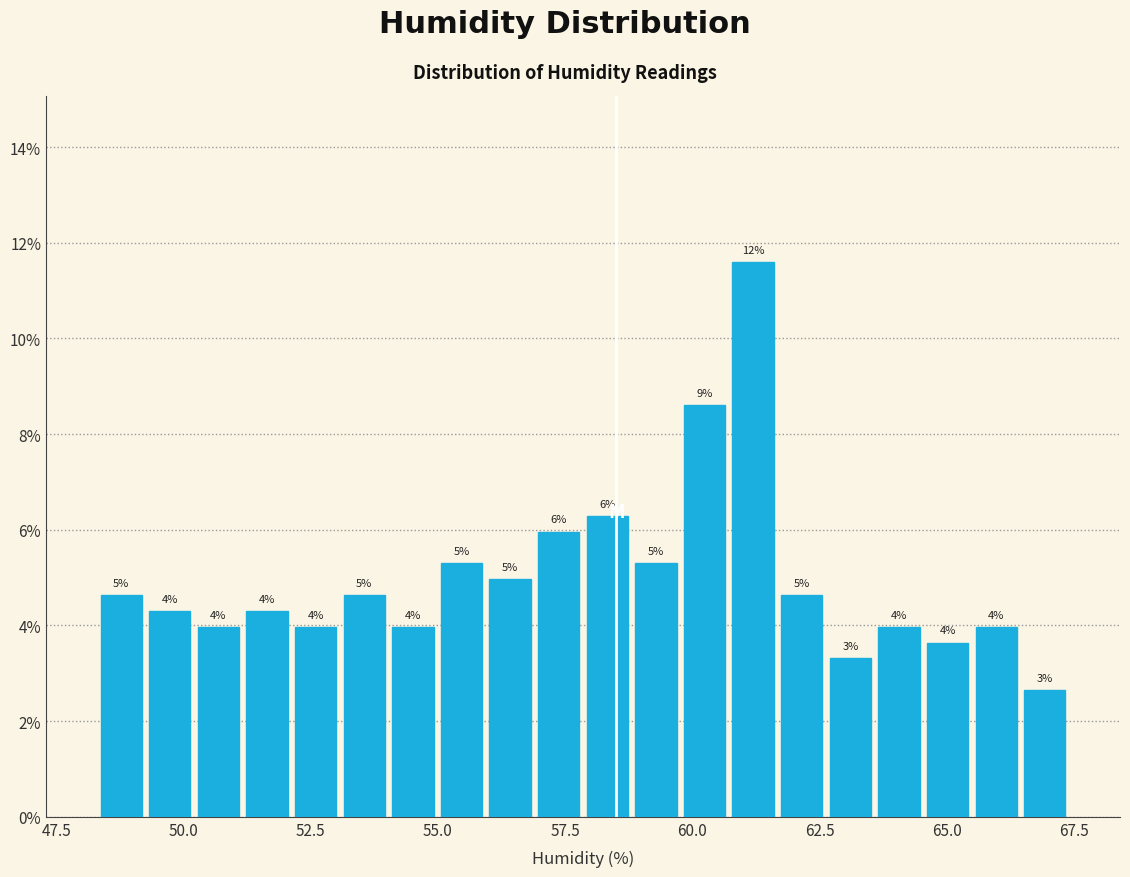

Around what value on the x-axis is the tallest bar? Give the approximate position of its centre, as read against the axis.

61.0